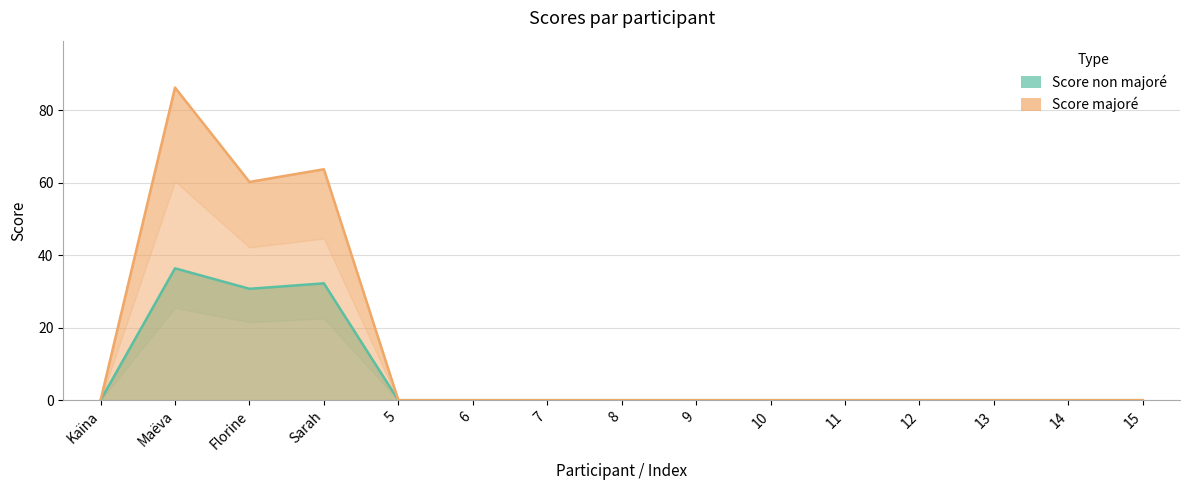

What position from the left is 9?

9